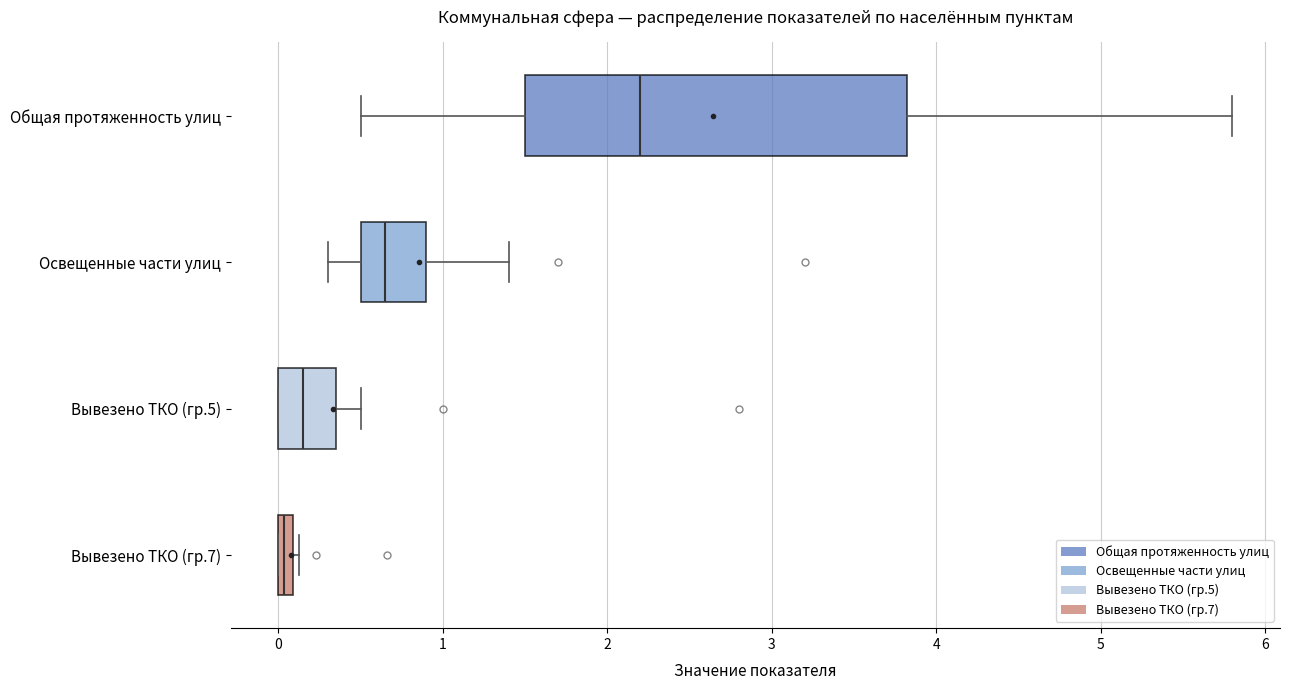

Where is the right edge of the box for Освещенные части улиц on the x-axis? The values are not printed on the chart, so give them approximately, as read against the axis.

0.9